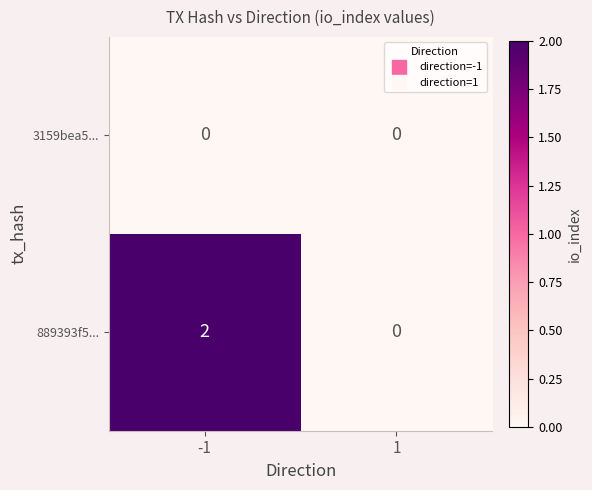

The value of 3159bea5... at 1 is 0. True or false?

True